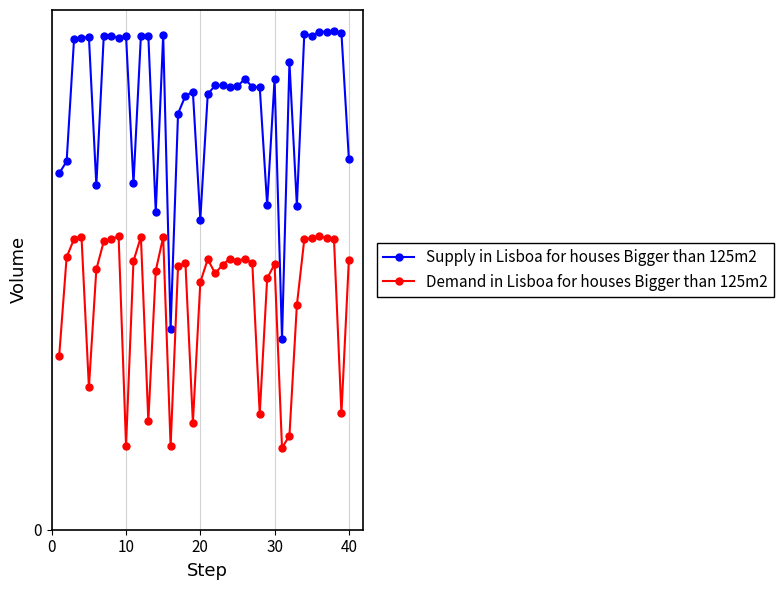

What are all the series names shown in the legend?

Supply in Lisboa for houses Bigger than 125m2, Demand in Lisboa for houses Bigger than 125m2